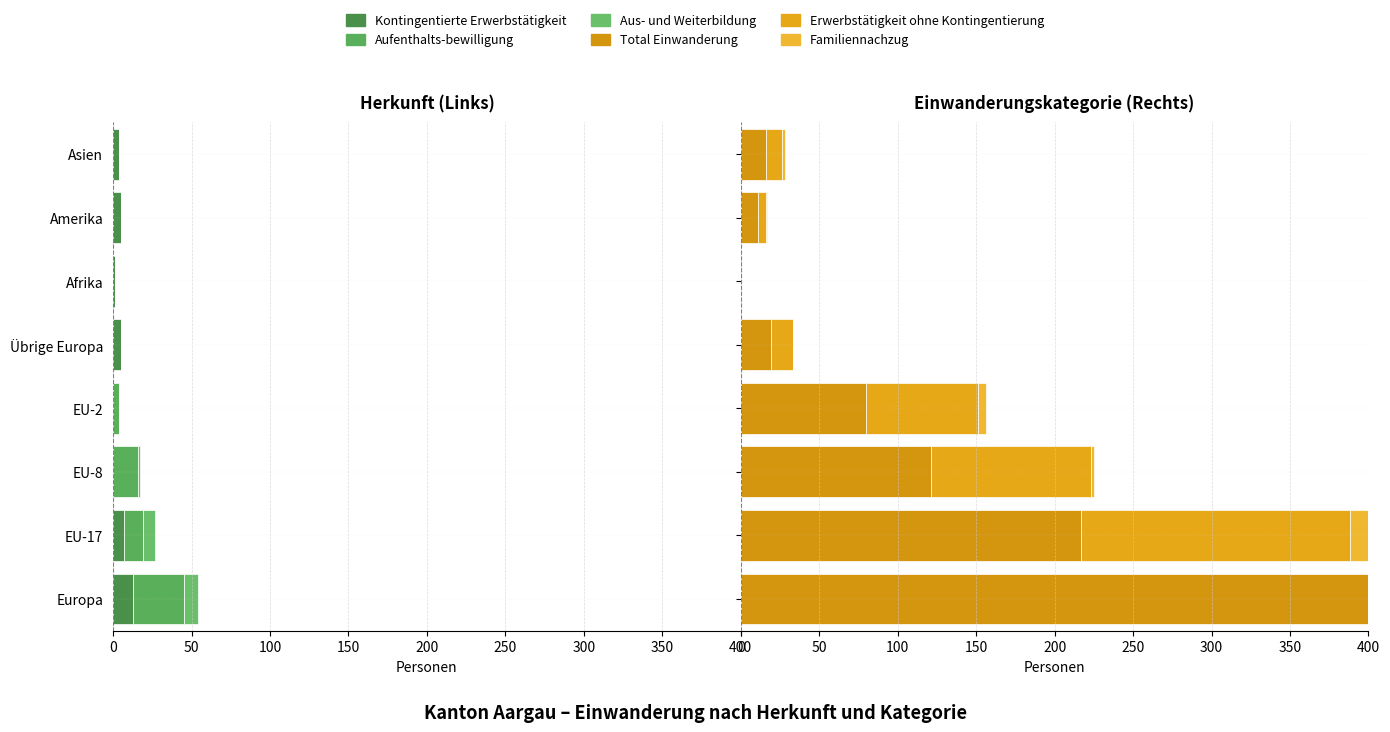

What is the difference between the maximum and minimum values in the Familiennachzug series?

26